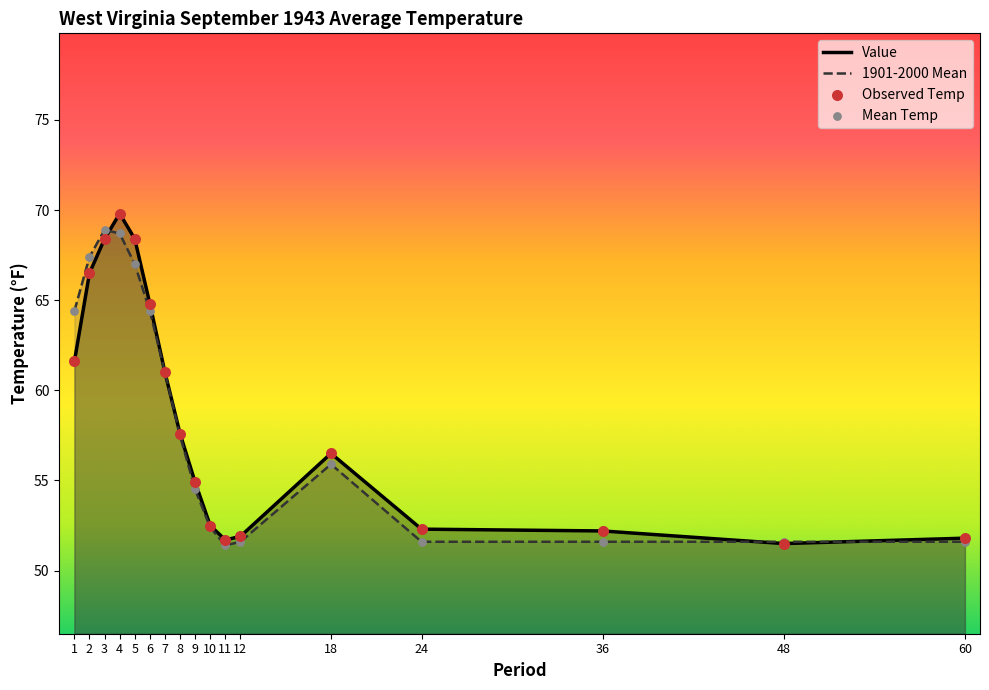

Which series has the largest total across all categories?

Value